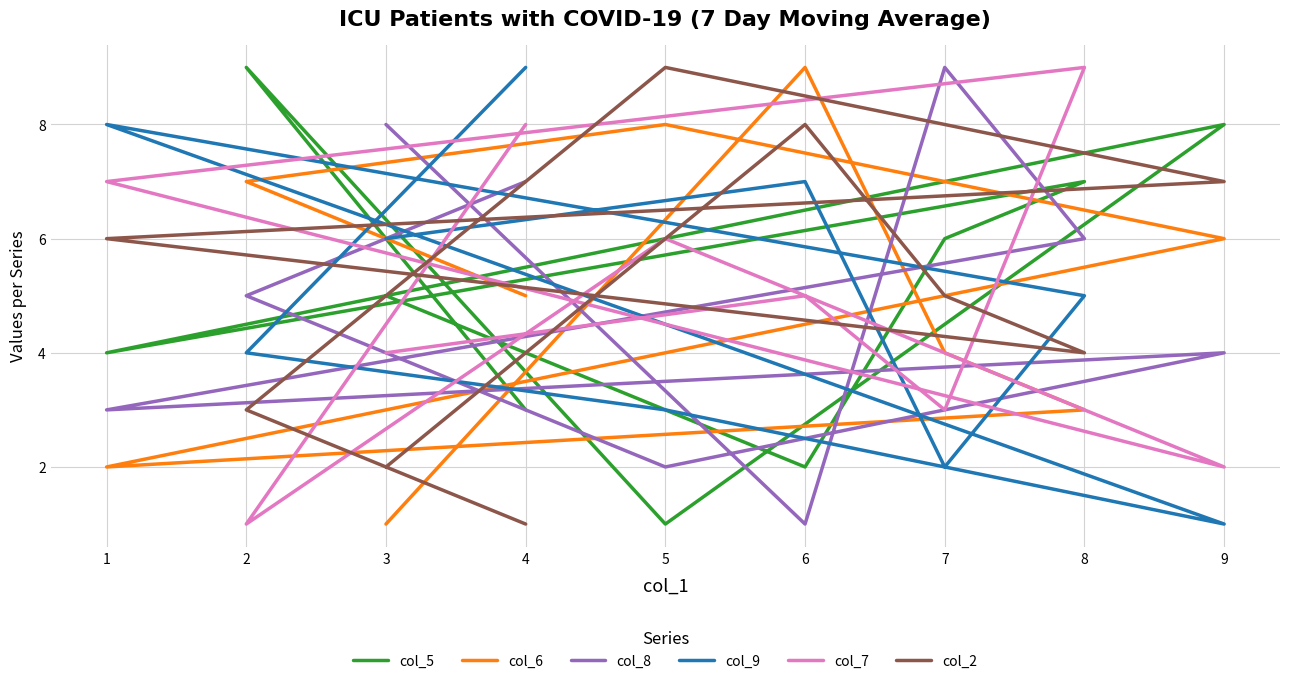

Where is col_9 nearest to the value 5?

8